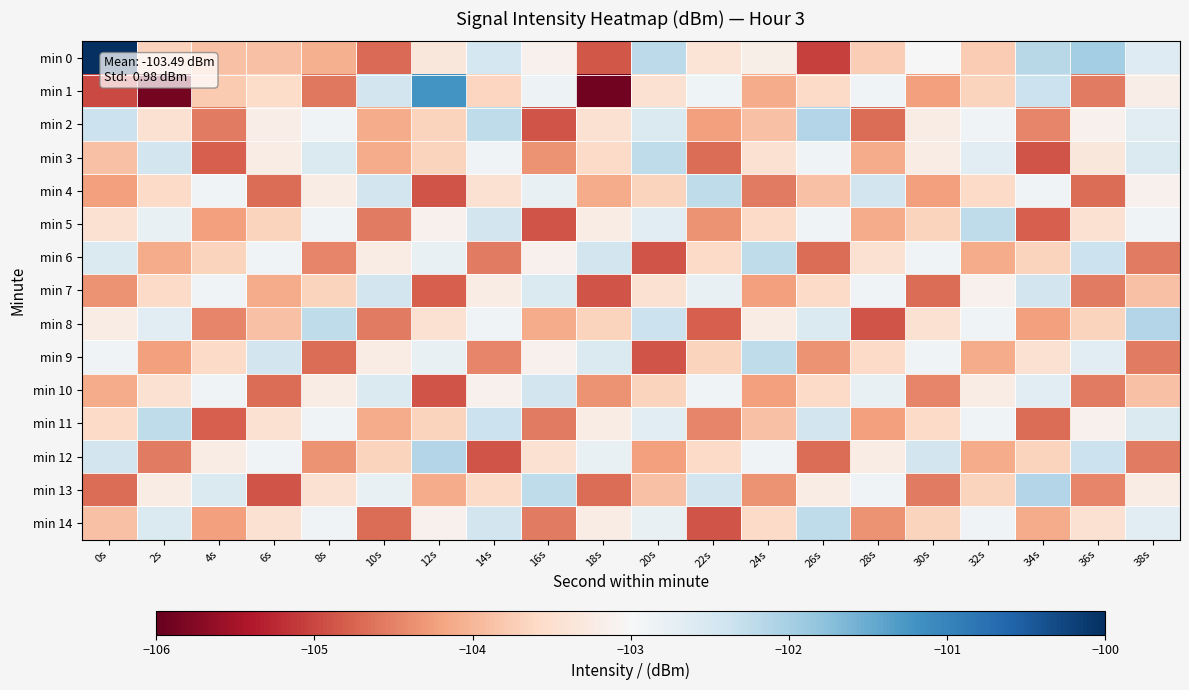

How many categories are shown in the chart?

20